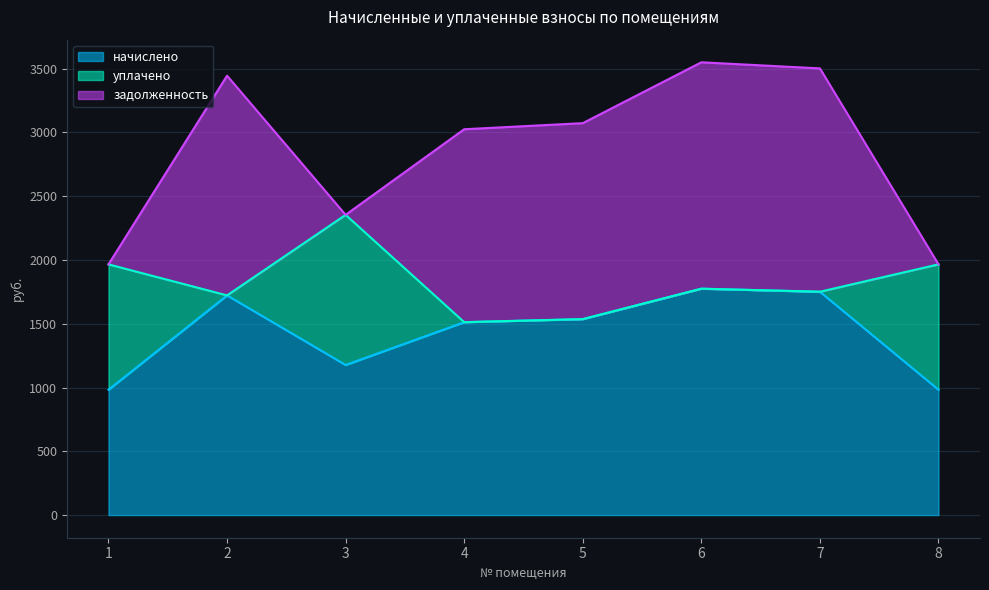

What is the sum of the уплачено values at 3 and 2?

1176.6